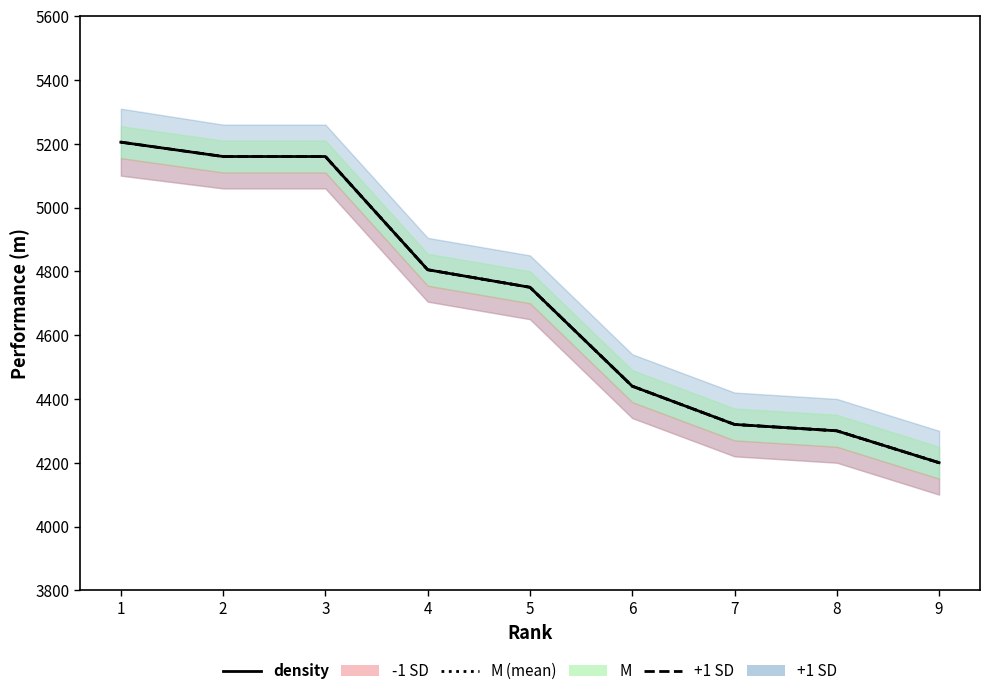

True or false: M has more than 0 points higher than both neighbors.

False